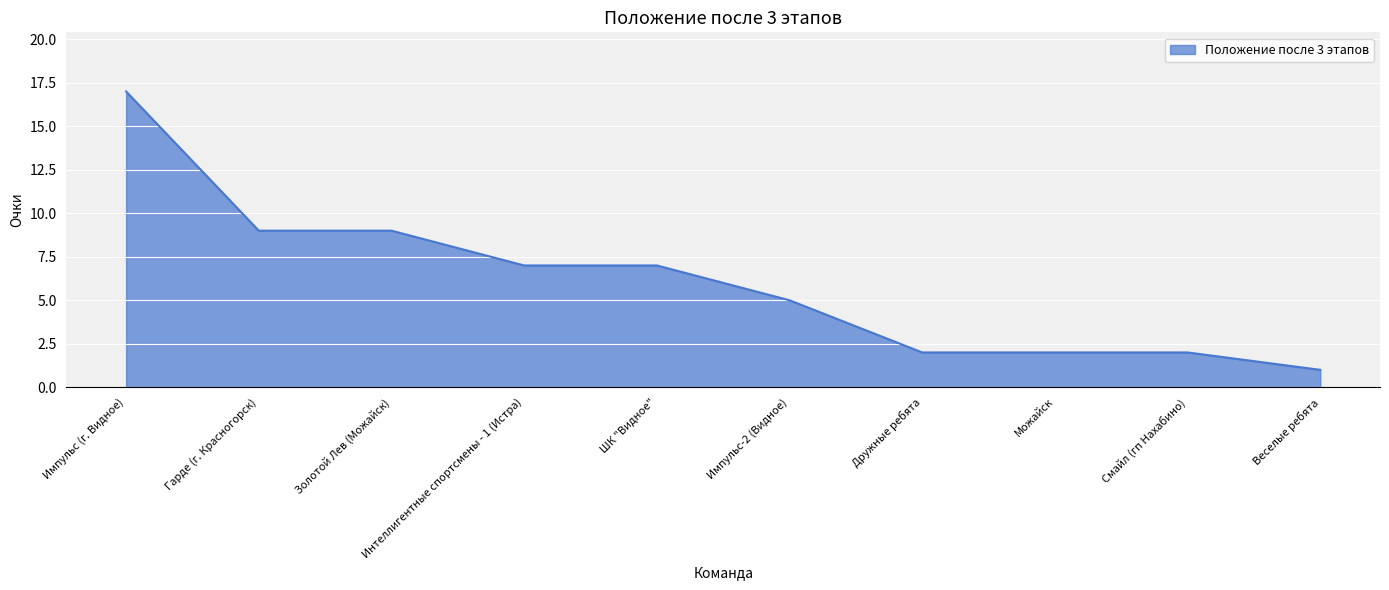

How many categories are shown in the chart?

10